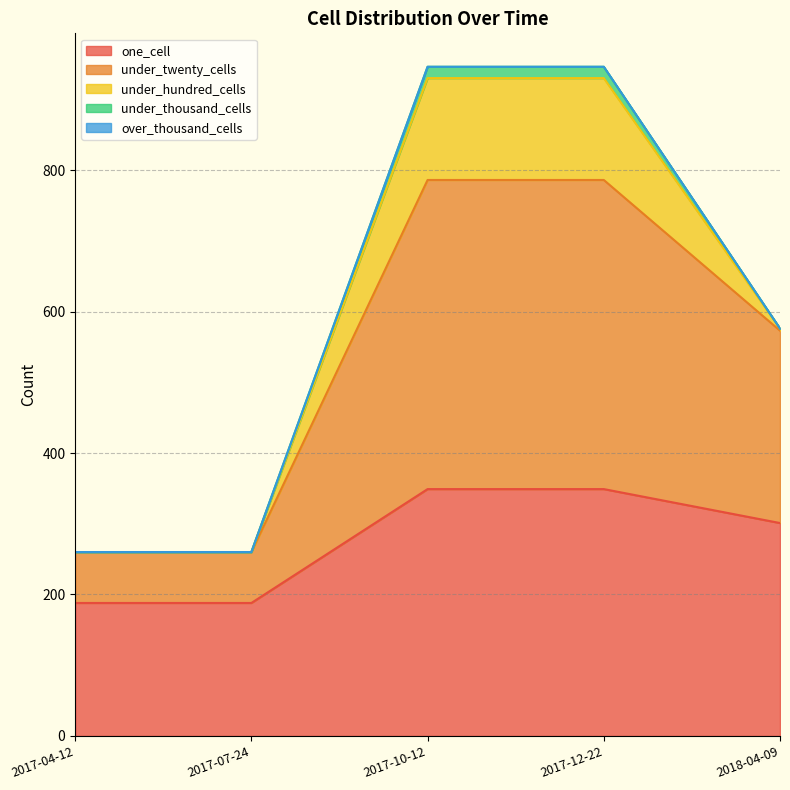

Which category has the highest value across all series?

2017-10-12